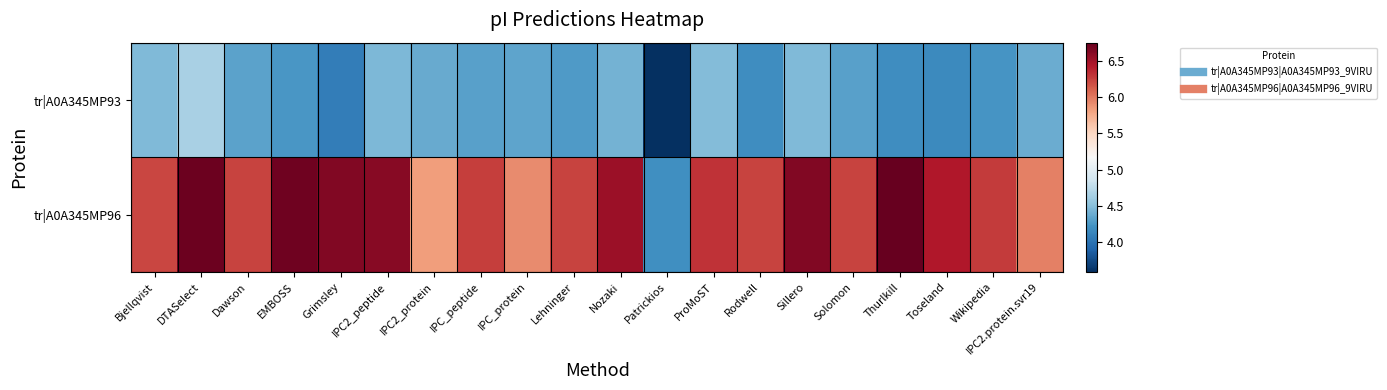

Between Sillero and Wikipedia, which series saw the biggest shift?

tr|A0A345MP96